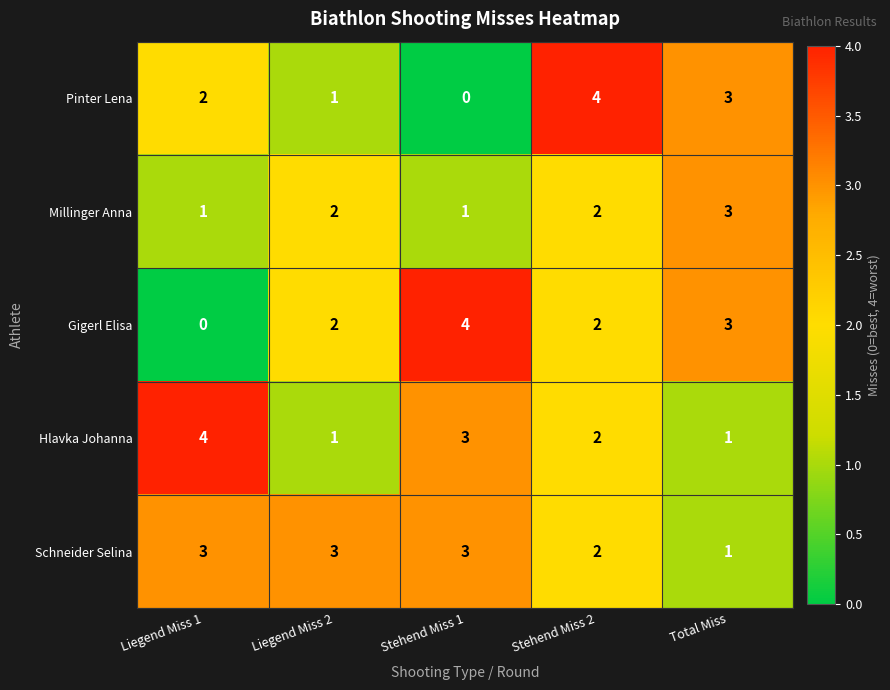

Which series changed the most between Liegend Miss 1 and Stehend Miss 1?

Gigerl Elisa